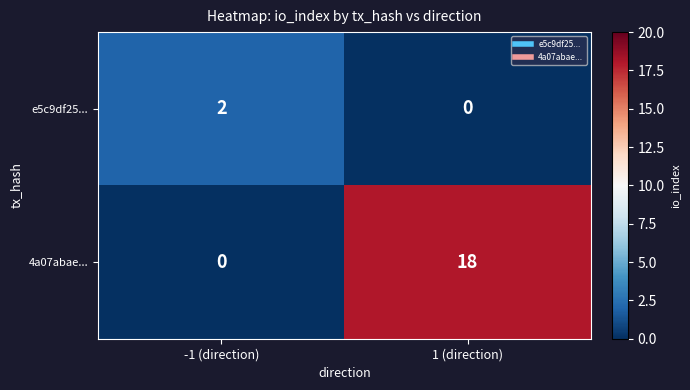

What is the sum of all 4a07abae... values?

18